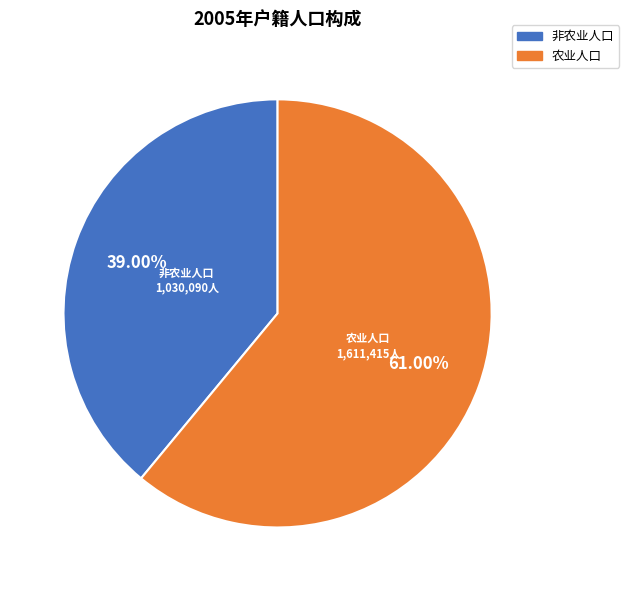

Count the number of slices in the pie.

2